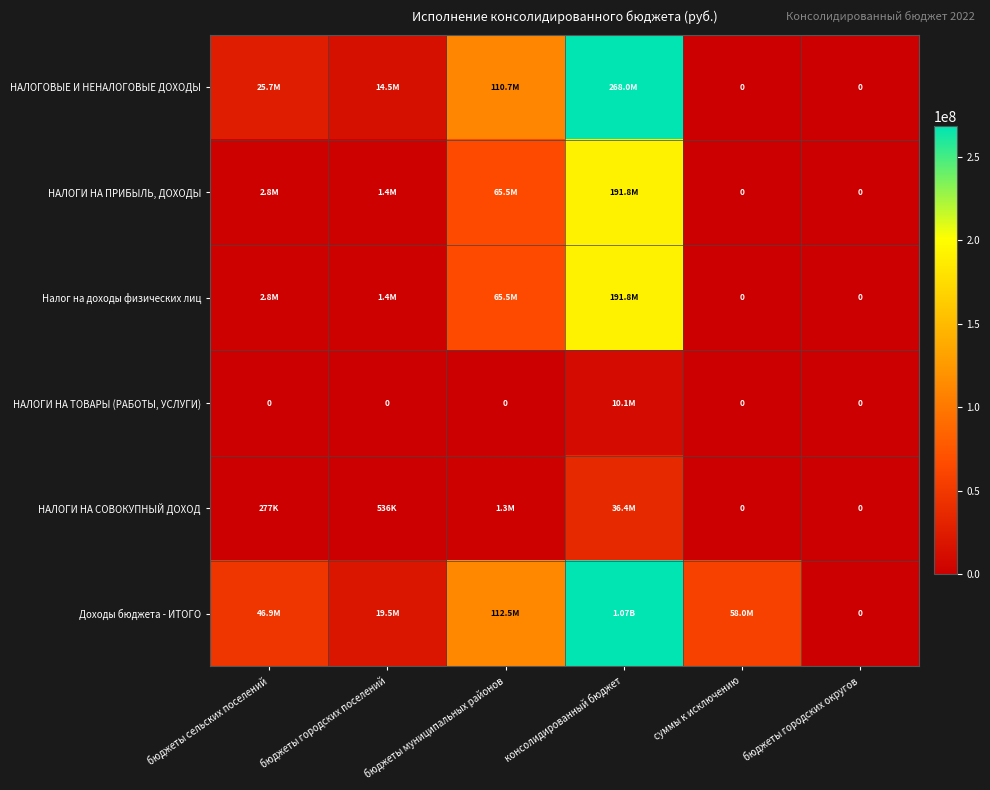

The value of Доходы бюджета - ИТОГО at бюджеты городских округов is -714225884.7. True or false?

False